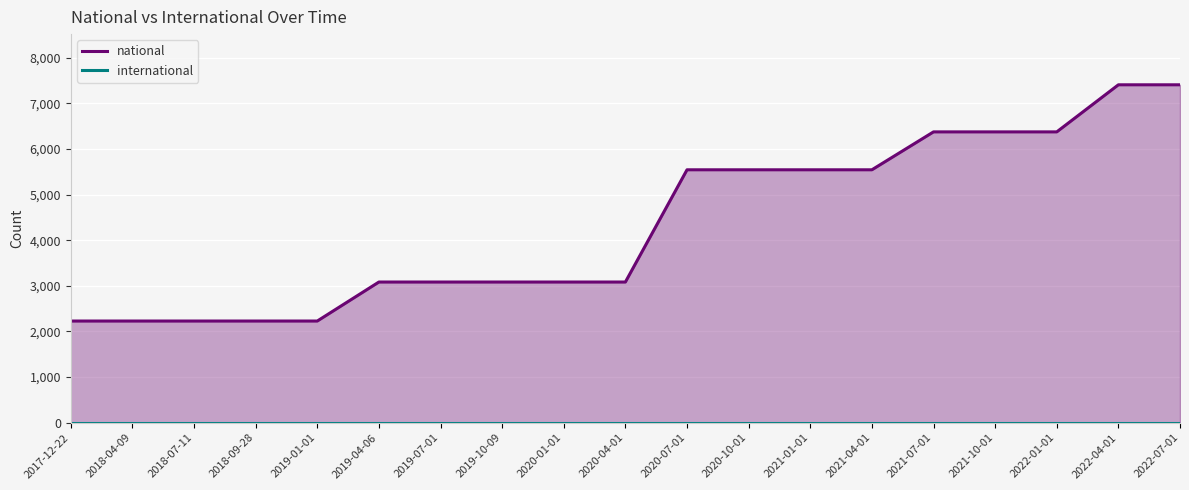

True or false: national and international cross at least once.

False